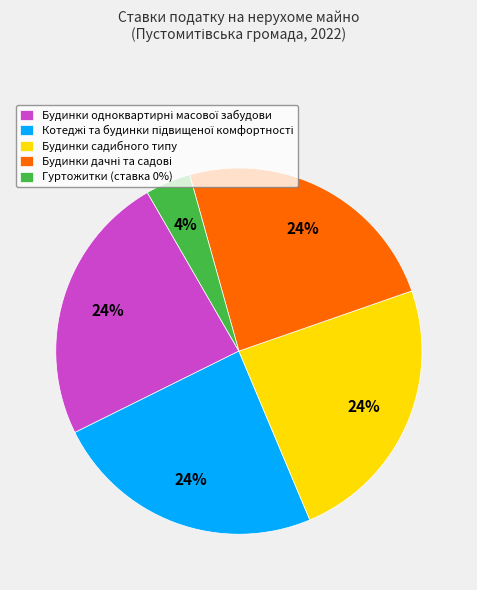

True or false: Гуртожитки (ставка 0%) accounts for 4% of the total.

True